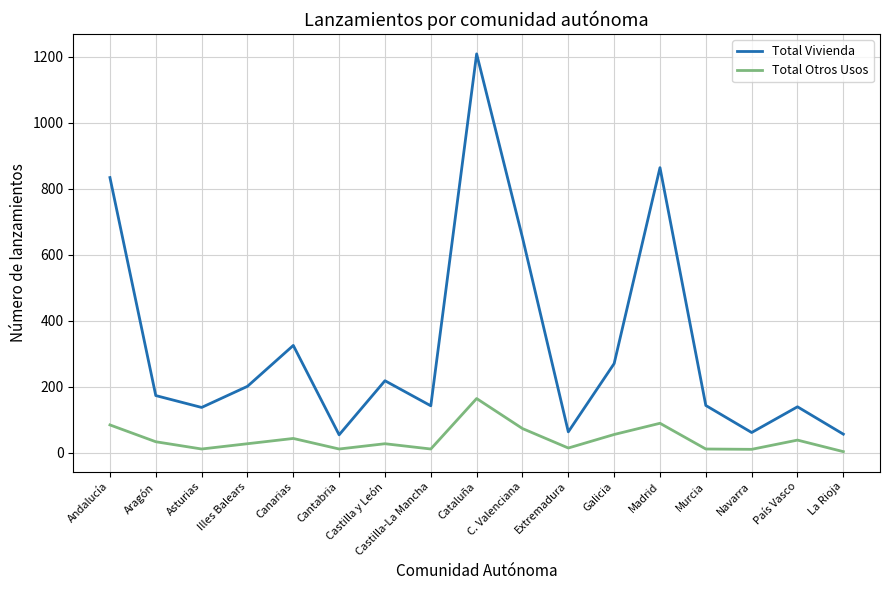

What is the maximum value shown in the chart?

1209